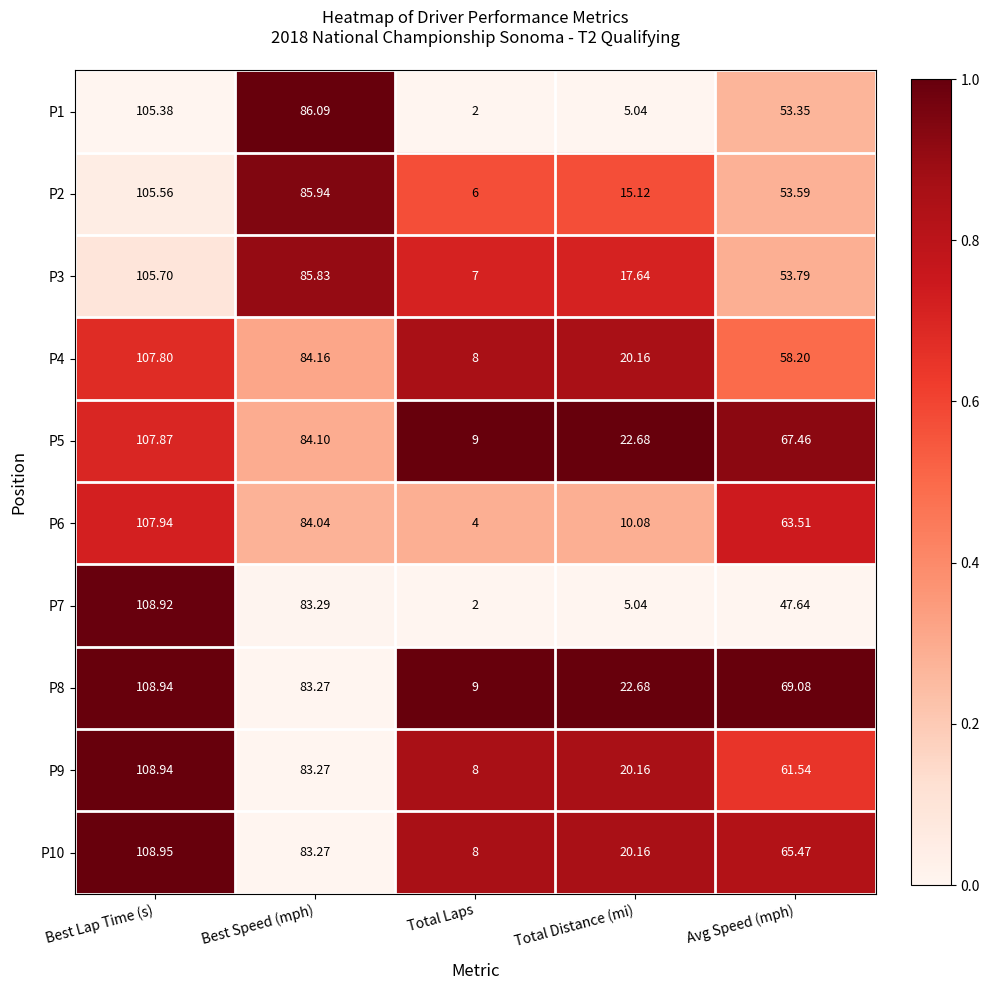

Count the number of categories in the chart.

5